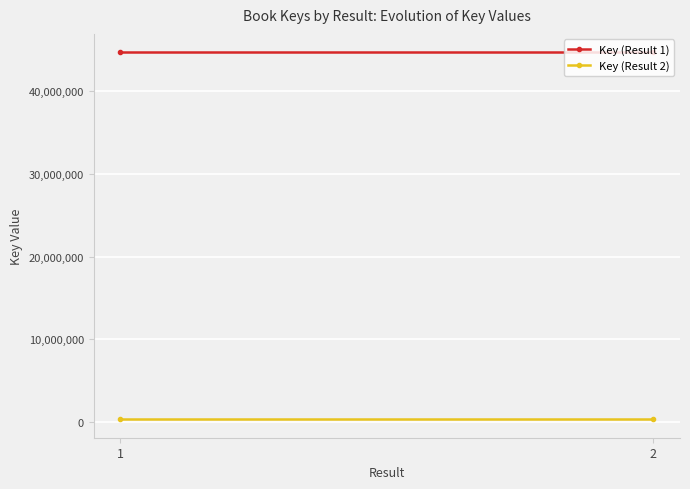

At which label does Key (Result 2) reach its peak?

1